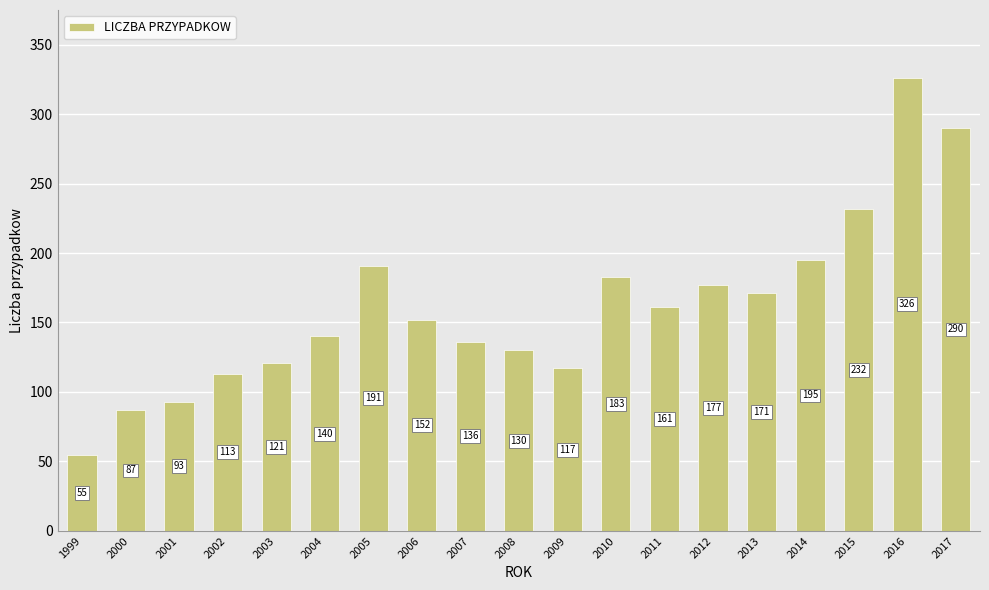

What is the sum of all values?

3070